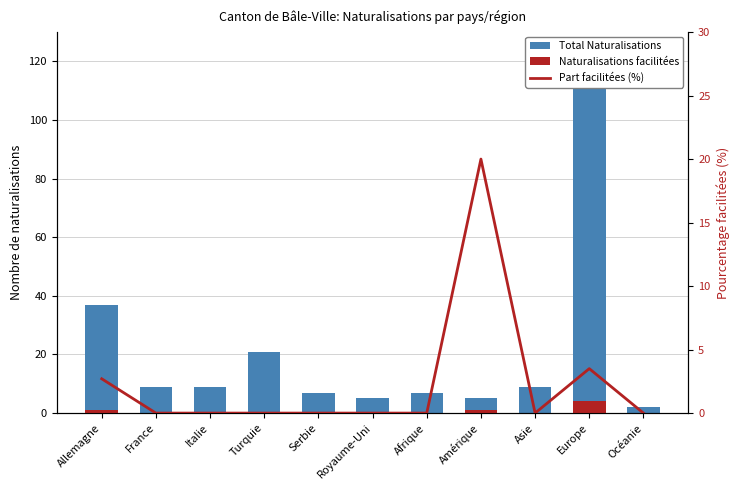

True or false: Total Naturalisations has a value of 8.5 at Amérique.

False